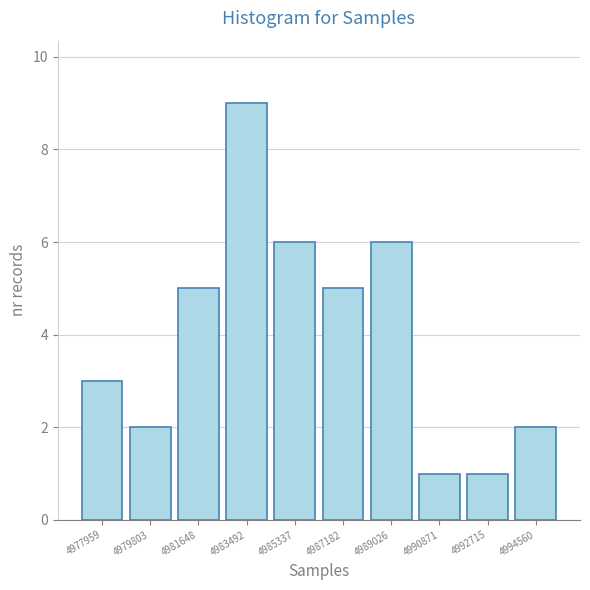

Reading left to right, transcribe all the data shown in this chart.

3	2	5	9	6	5	6	1	1	2